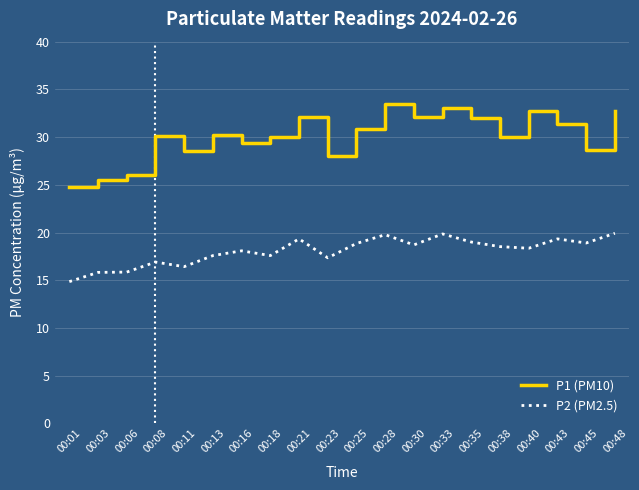

True or false: P2 (PM2.5) has a value of 30.1 at 00:16.

False